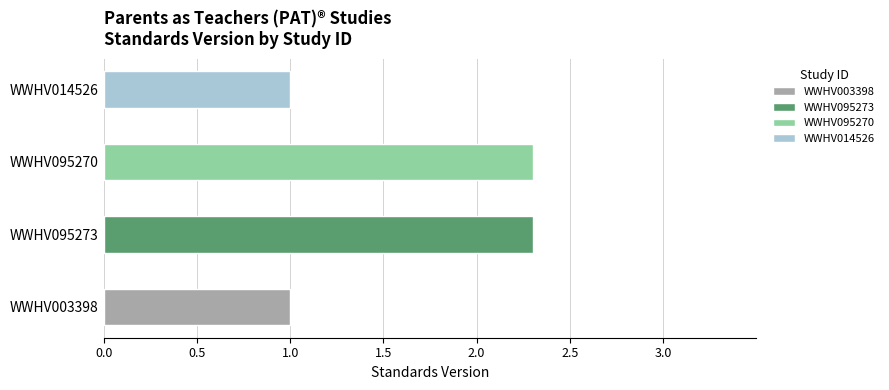

The value at WWHV014526 is 1.0. True or false?

True